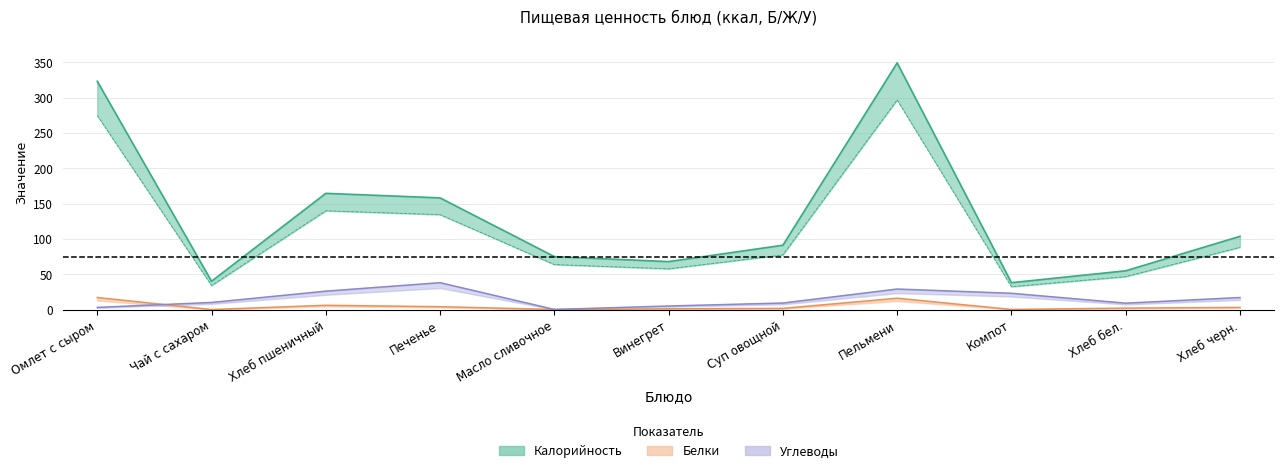

Reading right to left, transcribe all the data shown in this chart.

Калорийность: 103.6	54.8	38.0	349.0	91.0	67.8	74.9	158.0	164.4	40.0	323.0
Белки: 3.0	2.0	0.1	16.0	1.6	1.0	0.1	4.0	6.0	0.0	17.0
Углеводы: 17.0	9.0	23.0	29.0	9.2	5.0	0.1	38.0	26.0	10.0	3.0